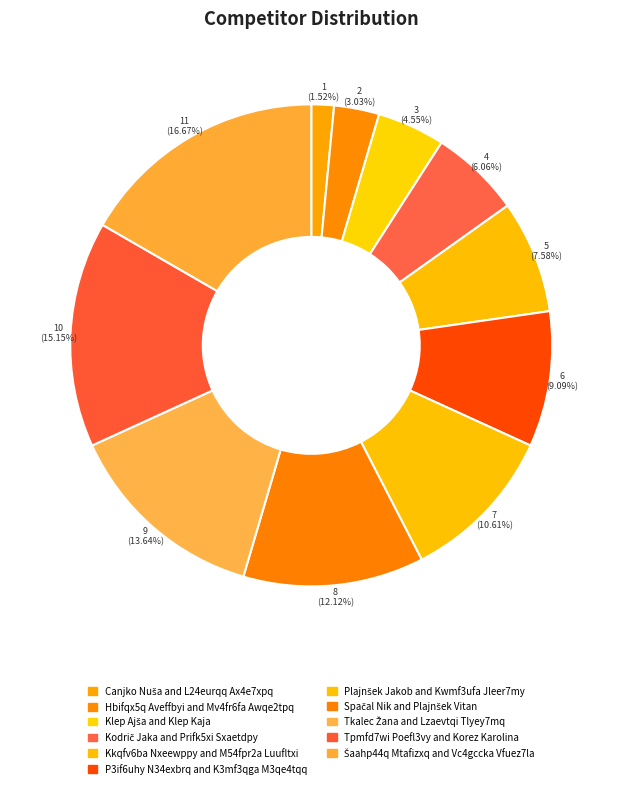

What percentage is NOT represented by Klep Ajša and Klep Kaja?

95.5%